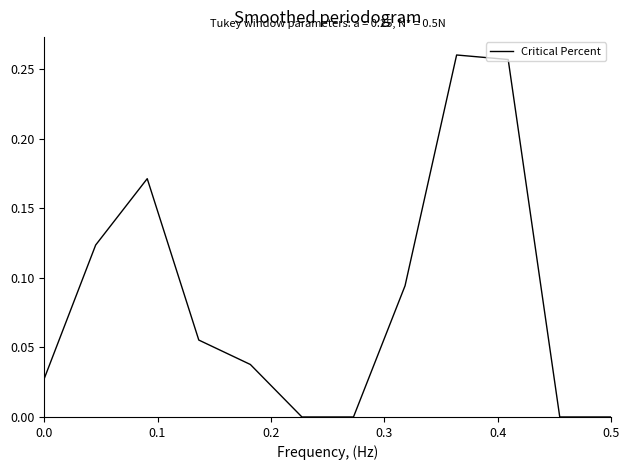

Does the chart have visible grid lines?

No